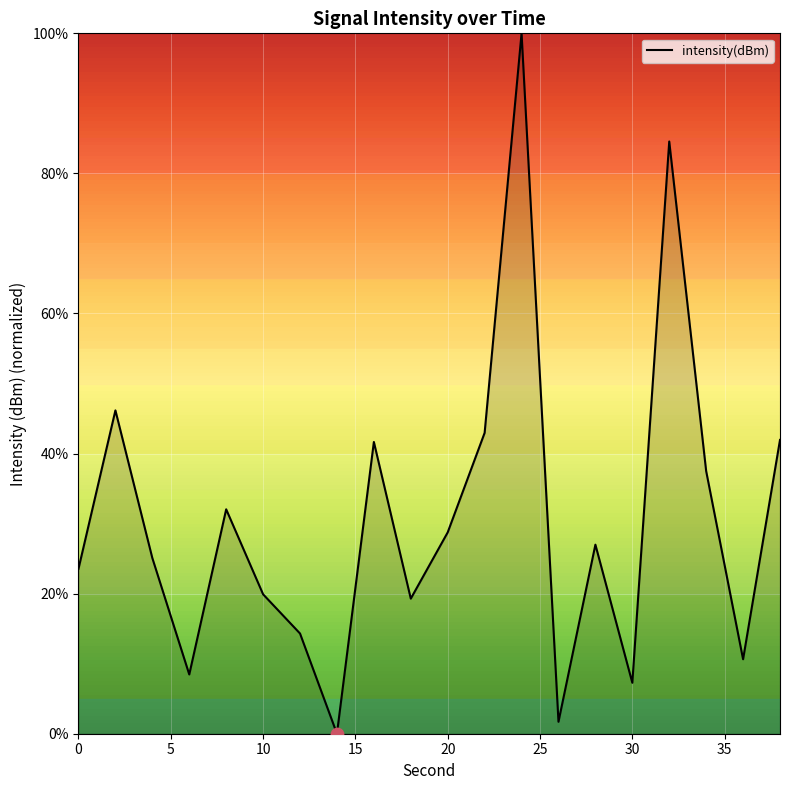

What is the greatest value displayed?

100.0